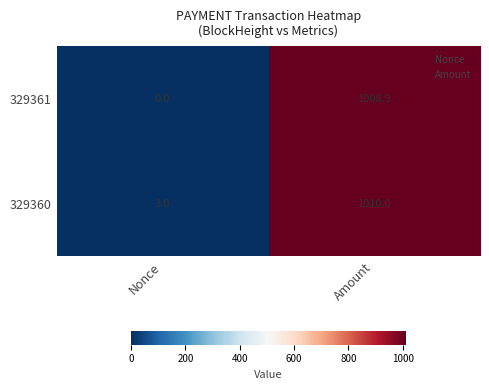

How many values in the 329361 series are below 1008?

1